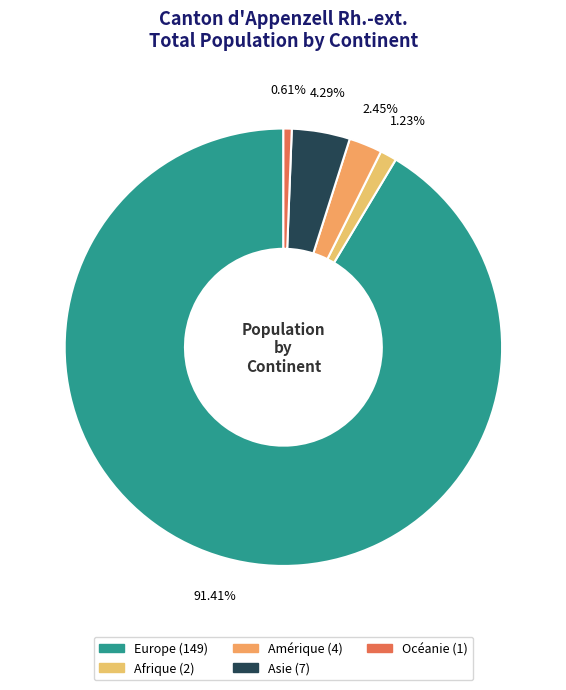

To the nearest percent, what portion does Océanie represent?

1%